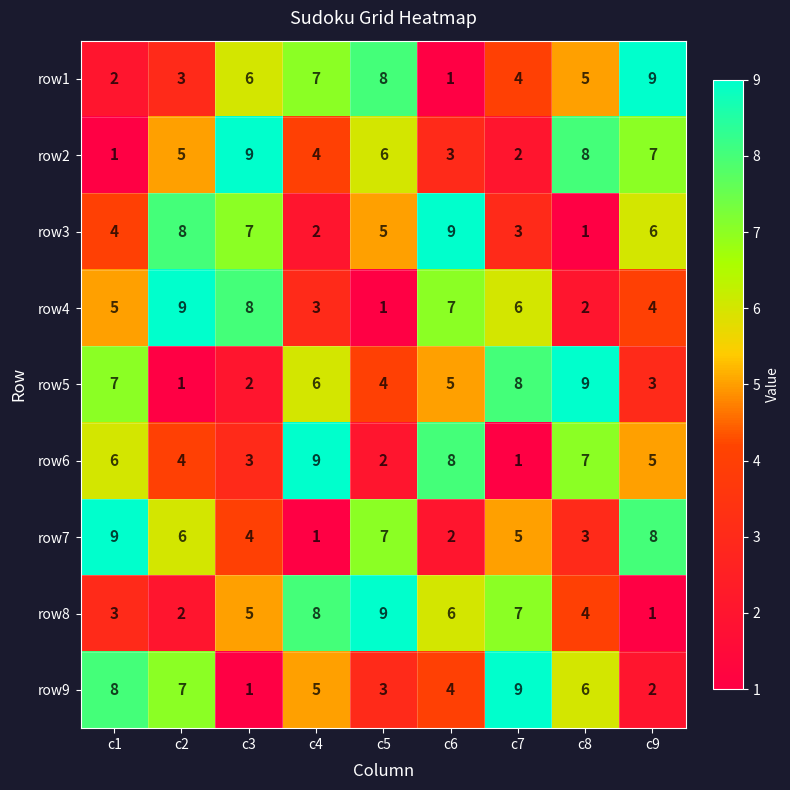

Rank the categories by row1 value from highest to lowest.

c9, c5, c4, c3, c8, c7, c2, c1, c6